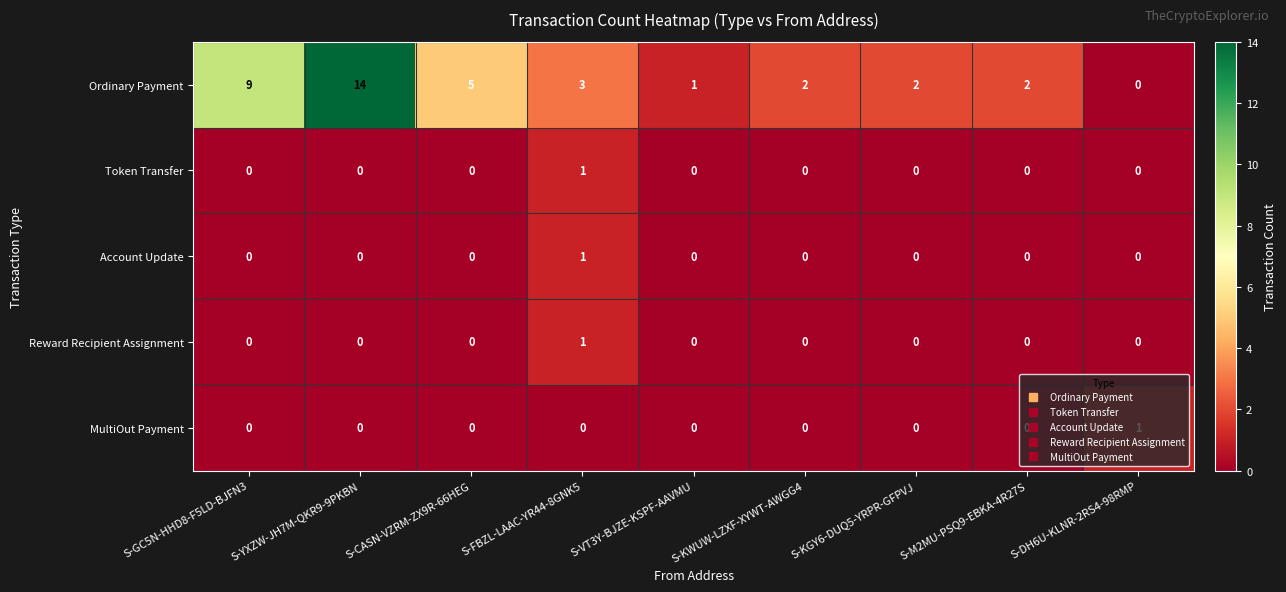

What is the average value of the Ordinary Payment series?

4